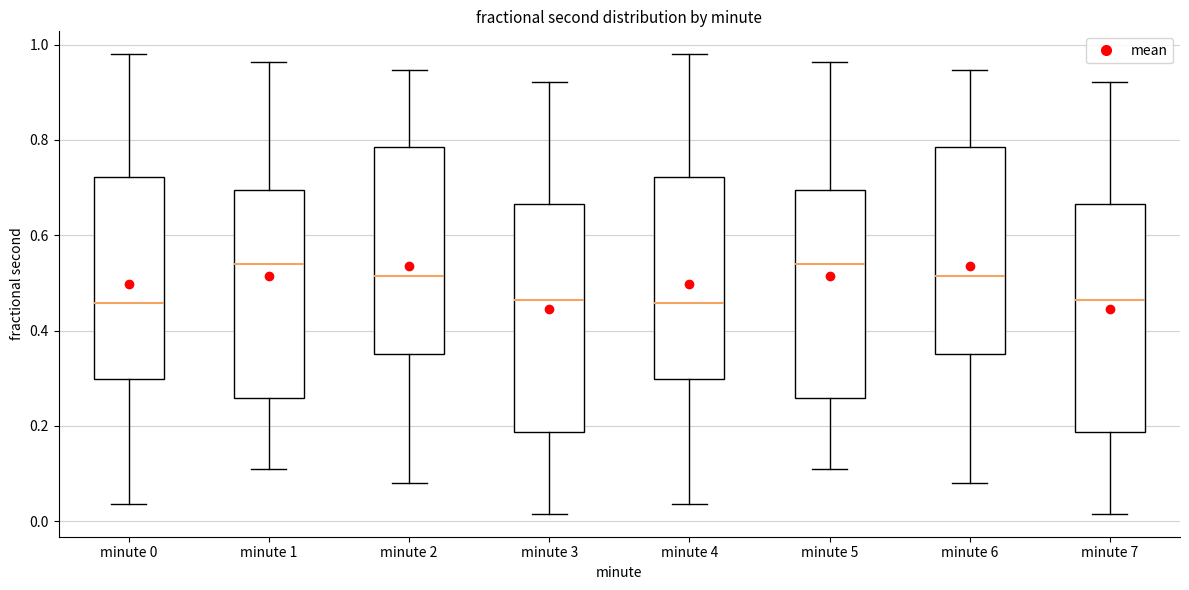

Reading left to right, transcribe this box plot: for each box, give where its median line is, the range the box spans, and where its two whiskers end, as read against the y-axis. The values are not printed on the chart, so give them approximately, as read against the axis.

minute 0: median 0.46, box 0.30 to 0.72, whiskers 0.04 to 0.98
minute 1: median 0.54, box 0.26 to 0.70, whiskers 0.10 to 0.96
minute 2: median 0.52, box 0.36 to 0.78, whiskers 0.08 to 0.94
minute 3: median 0.46, box 0.18 to 0.66, whiskers 0.02 to 0.92
minute 4: median 0.46, box 0.30 to 0.72, whiskers 0.04 to 0.98
minute 5: median 0.54, box 0.26 to 0.70, whiskers 0.10 to 0.96
minute 6: median 0.52, box 0.36 to 0.78, whiskers 0.08 to 0.94
minute 7: median 0.46, box 0.18 to 0.66, whiskers 0.02 to 0.92